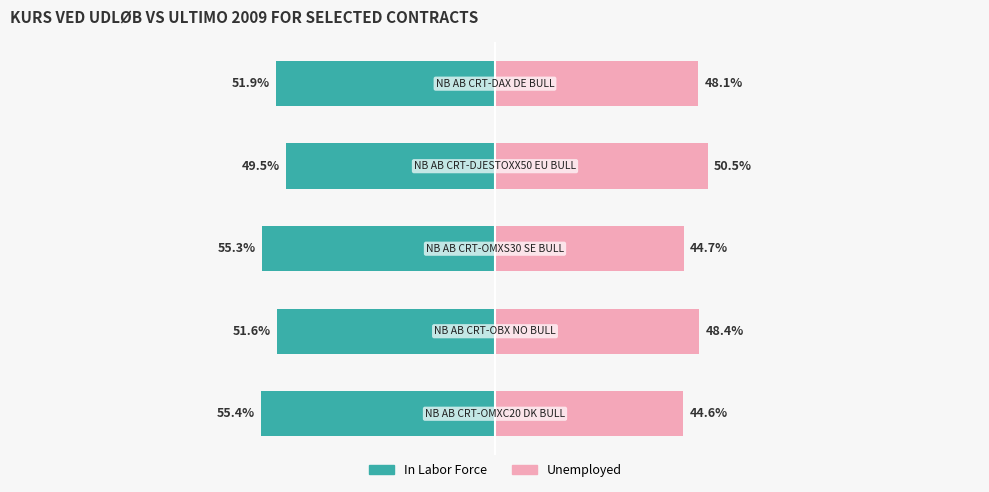

The value of Unemployed at 2 is 44.7. True or false?

True